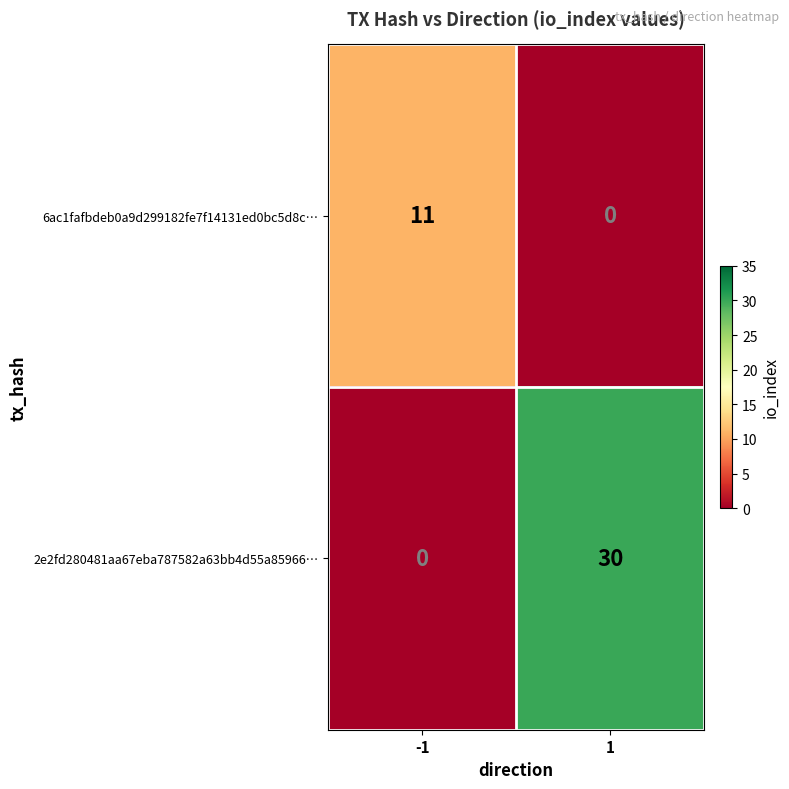

Reading left to right, list all the values displayed in this chart.

6ac1fafbdeb0a9d299182fe7f14131ed0bc5d8c…: 11	0
2e2fd280481aa67eba787582a63bb4d55a85966…: 0	30